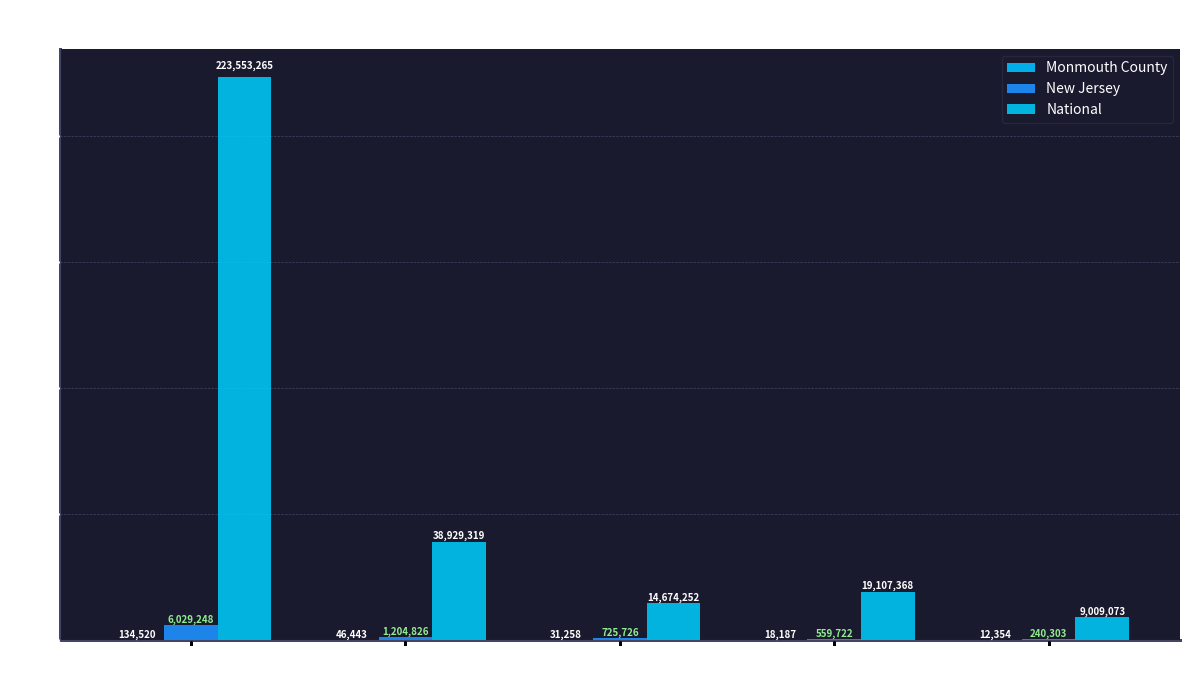

List the series in order of their peak value, highest first.

National, New Jersey, Monmouth County